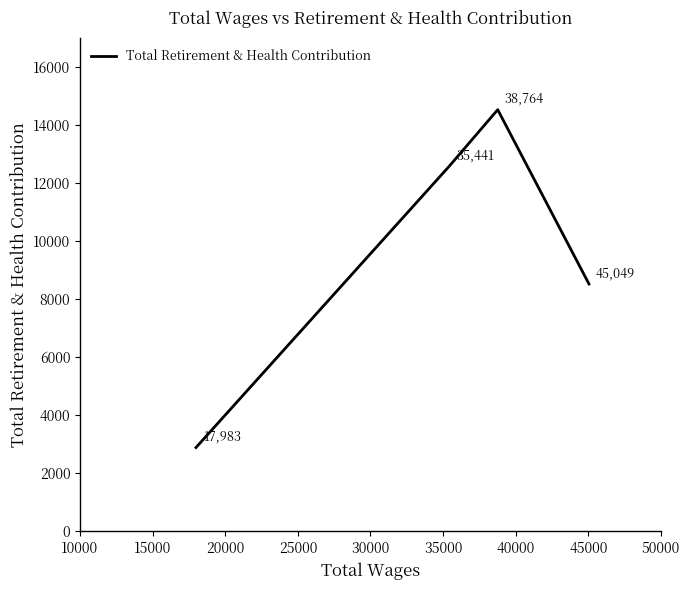

What is the sum of all values?

38523